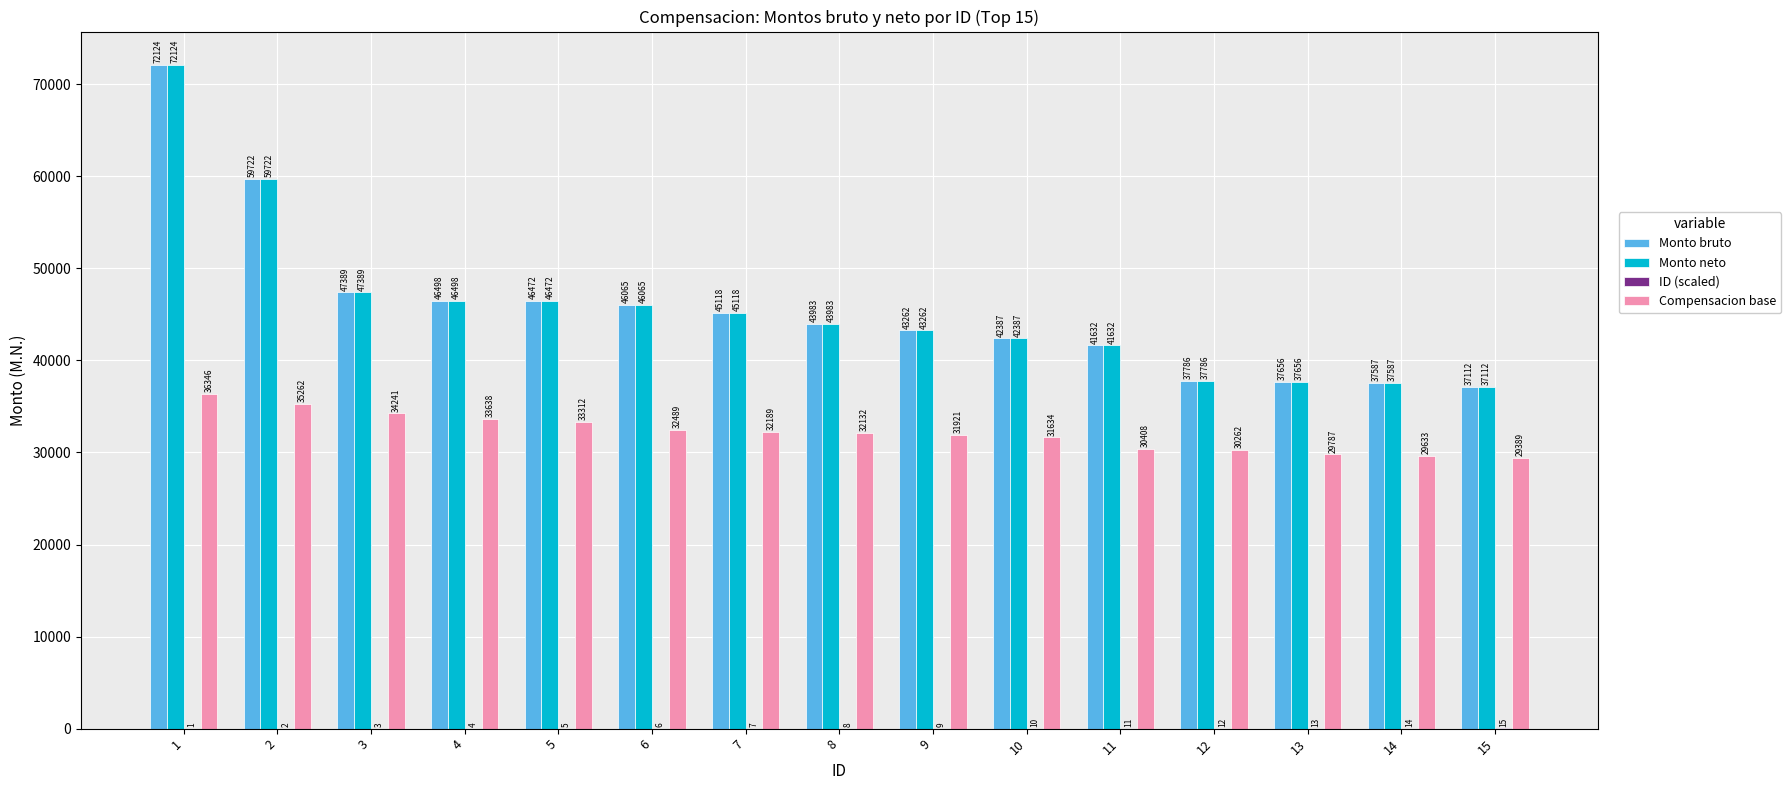

Is the value of Compensacion base at 6 greater than the value of Monto bruto at 10?

No